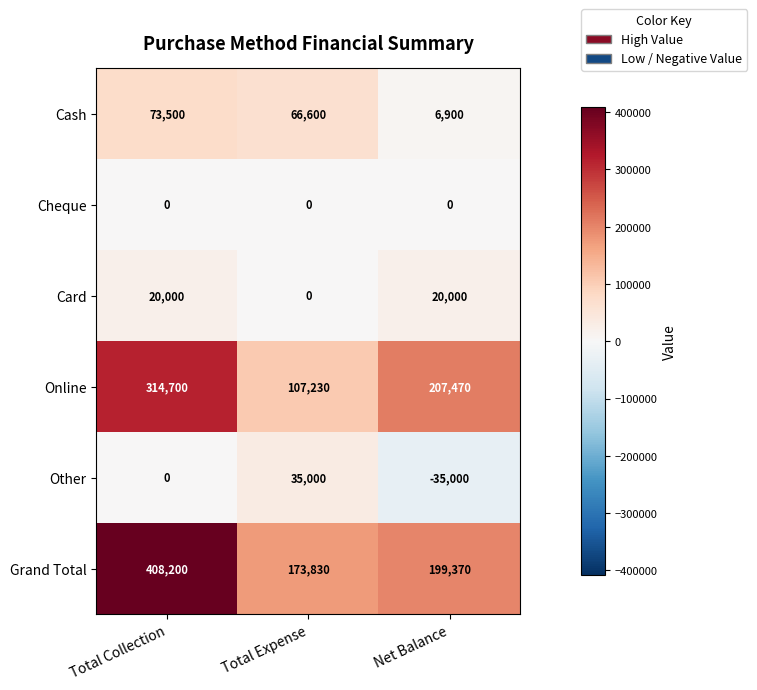

How many data points does each series have?

3